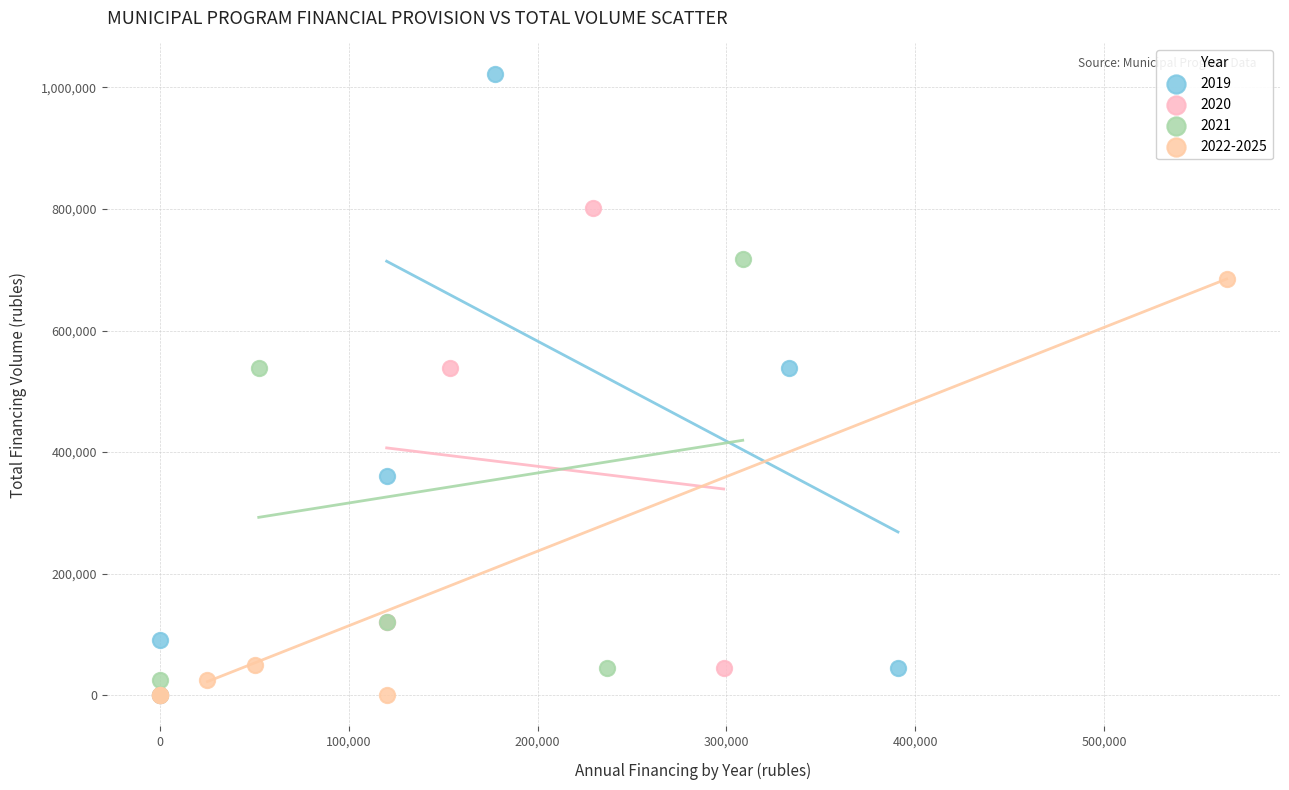

Which series has the largest Y range (max minus min)?

2019